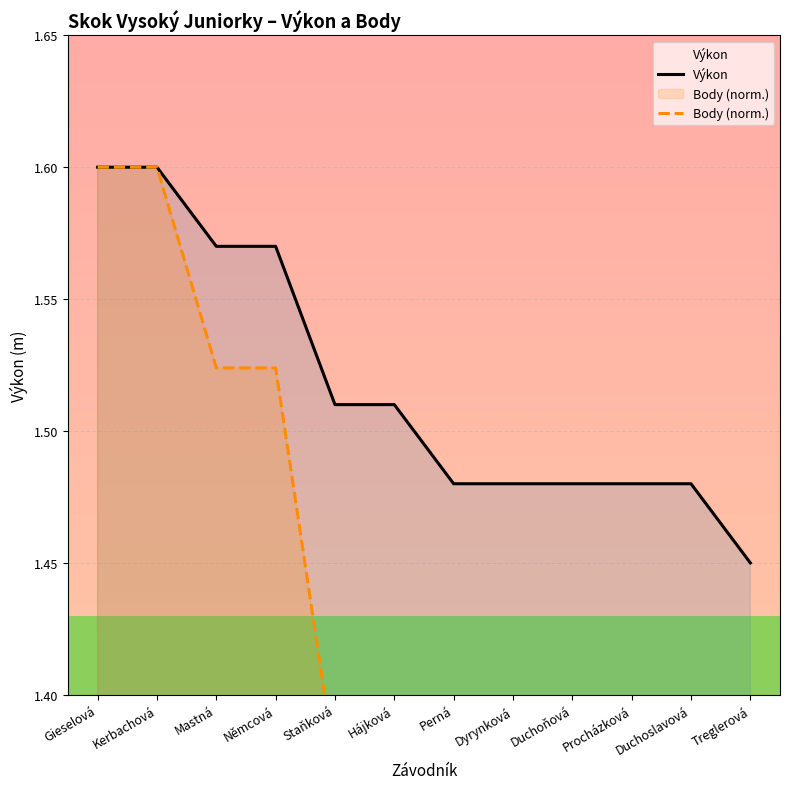

What is the difference between the second highest and minimum values in the Výkon series?

0.2